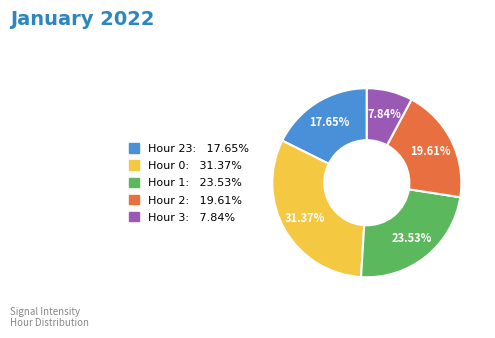

What is the ratio of the value at Hour 2: 19.61% to the value at Hour 1: 23.53%?

0.8